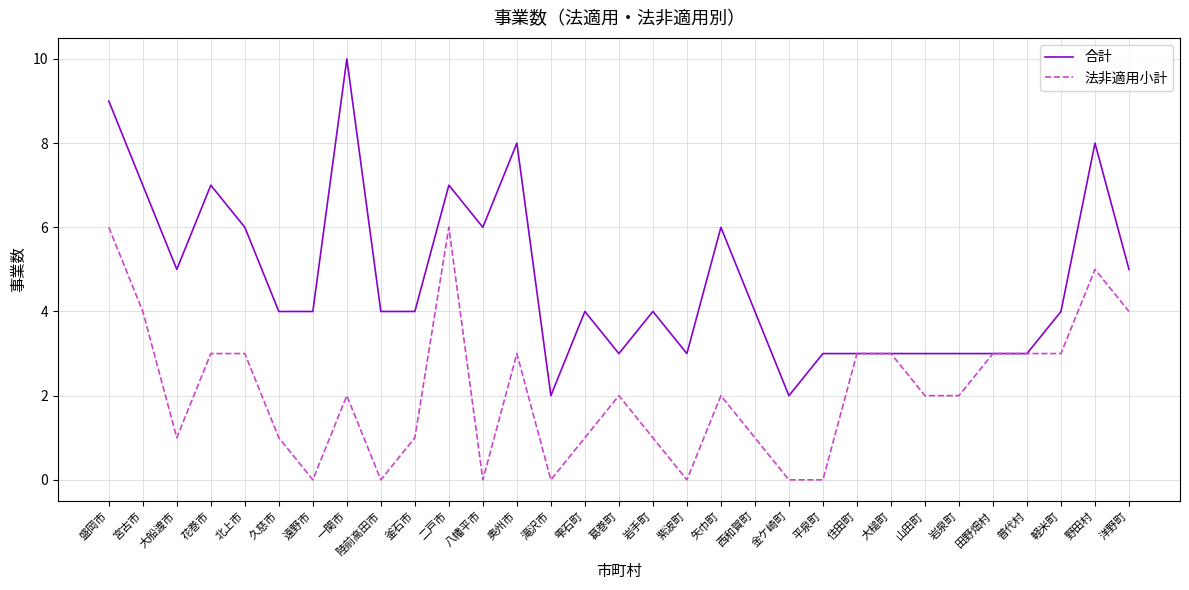

List the series in order of their peak value, lowest first.

法非適用小計, 合計